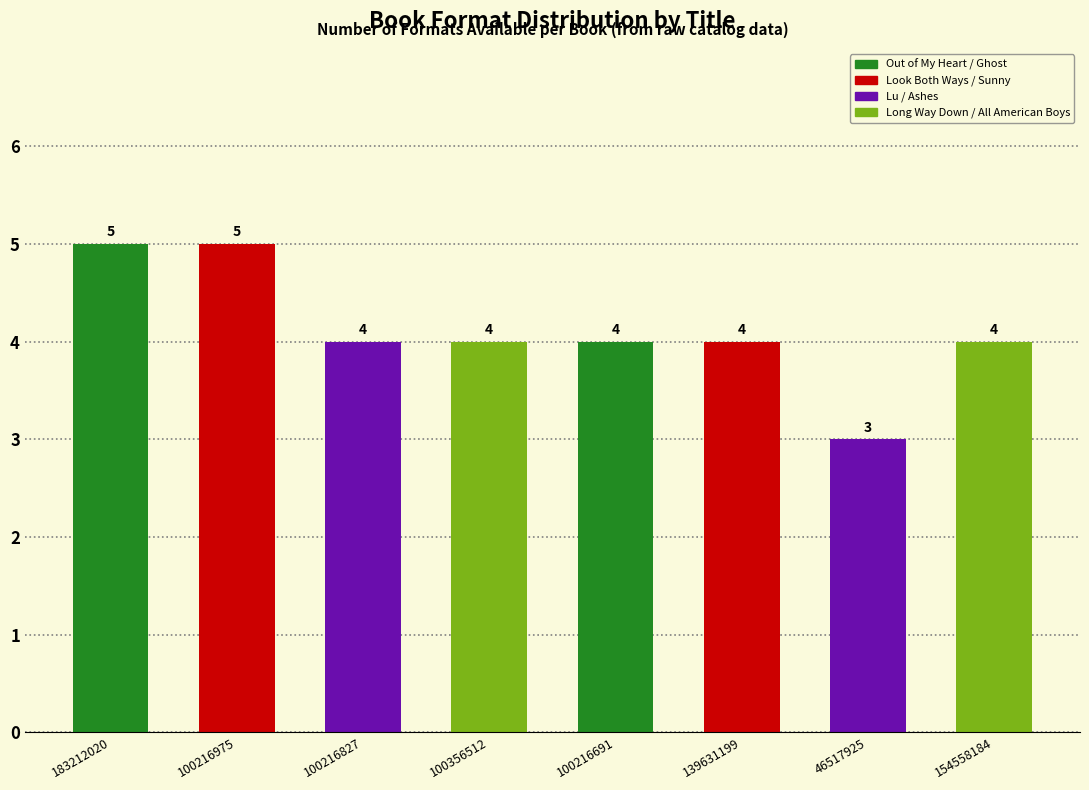

Reading left to right, what are all the values shown in this chart?

183212020=5	100216975=5	100216827=4	100356512=4	100216691=4	139631199=4	46517925=3	154558184=4